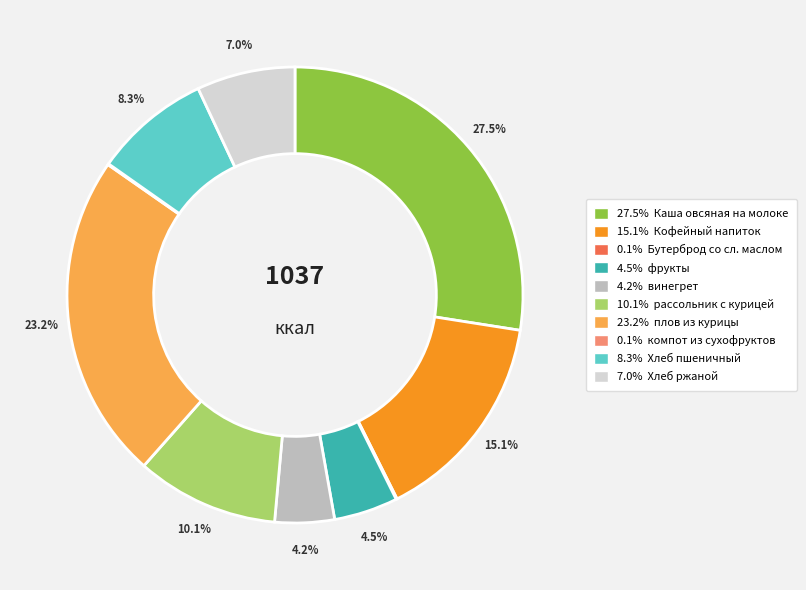

Is there any slice that represents more than half of the pie?

No